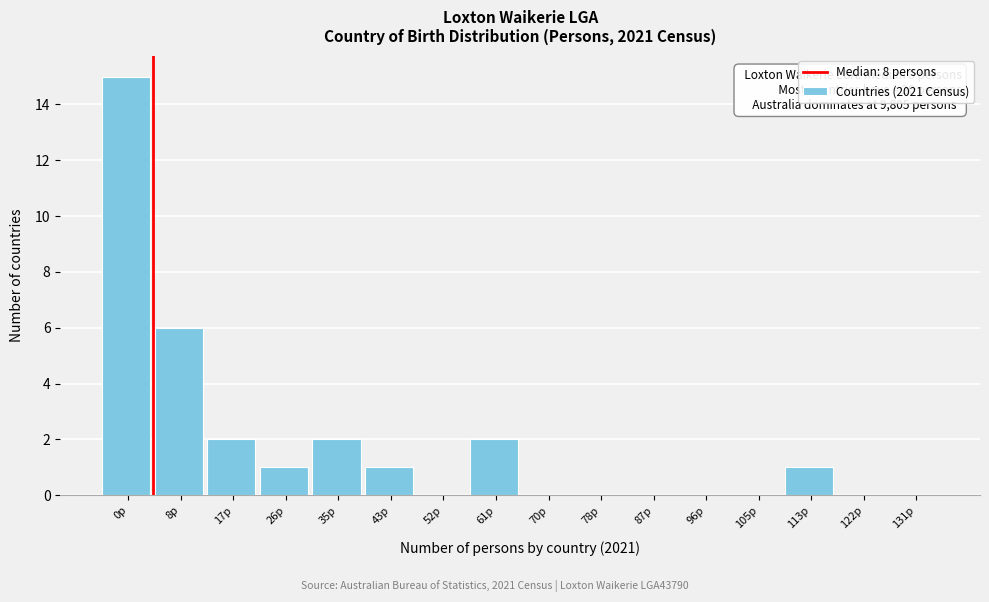

Reading right to left, transcribe all the data shown in this chart.

131p=0	122p=0	113p=1	105p=0	96p=0	87p=0	78p=0	70p=0	61p=2	52p=0	43p=1	35p=2	26p=1	17p=2	8p=6	0p=15